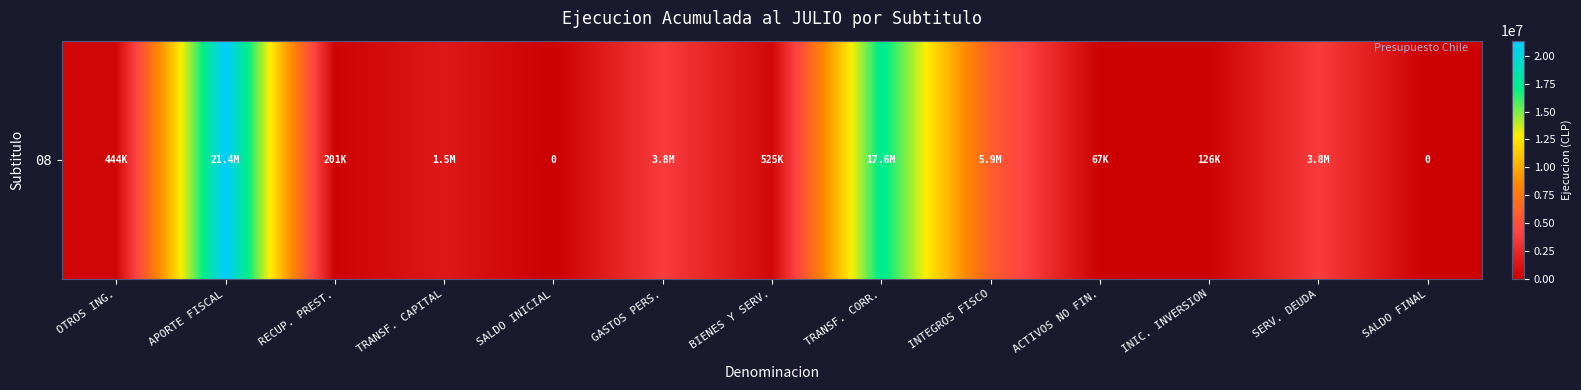

True or false: the data shows 17568448 at TRANSF. CORR..

True